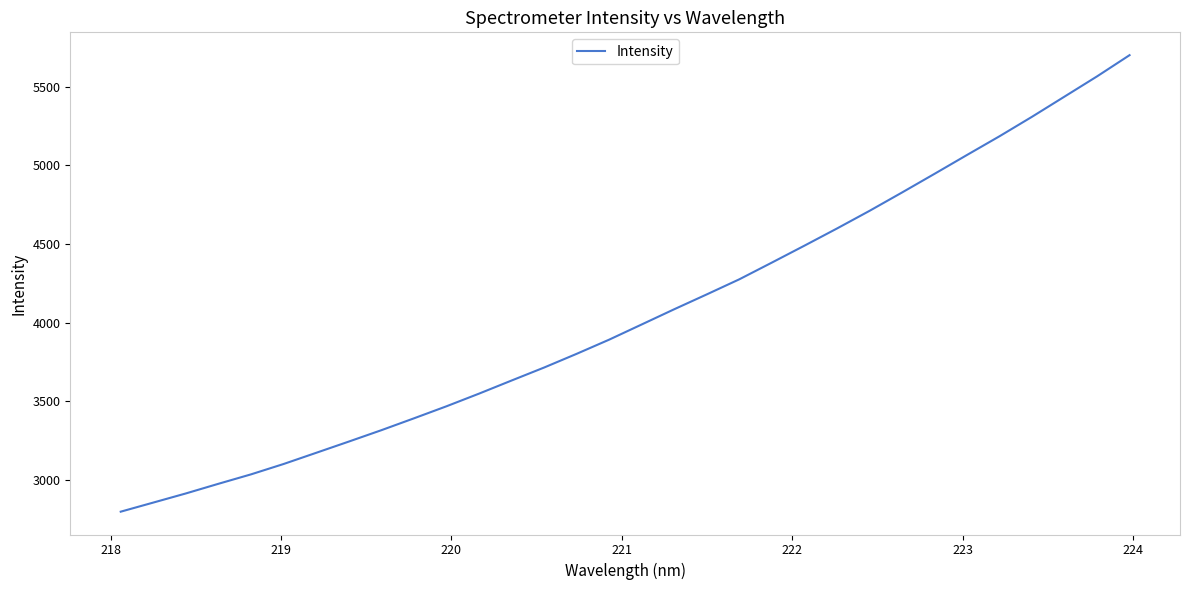

What is the greatest value displayed?

5699.2